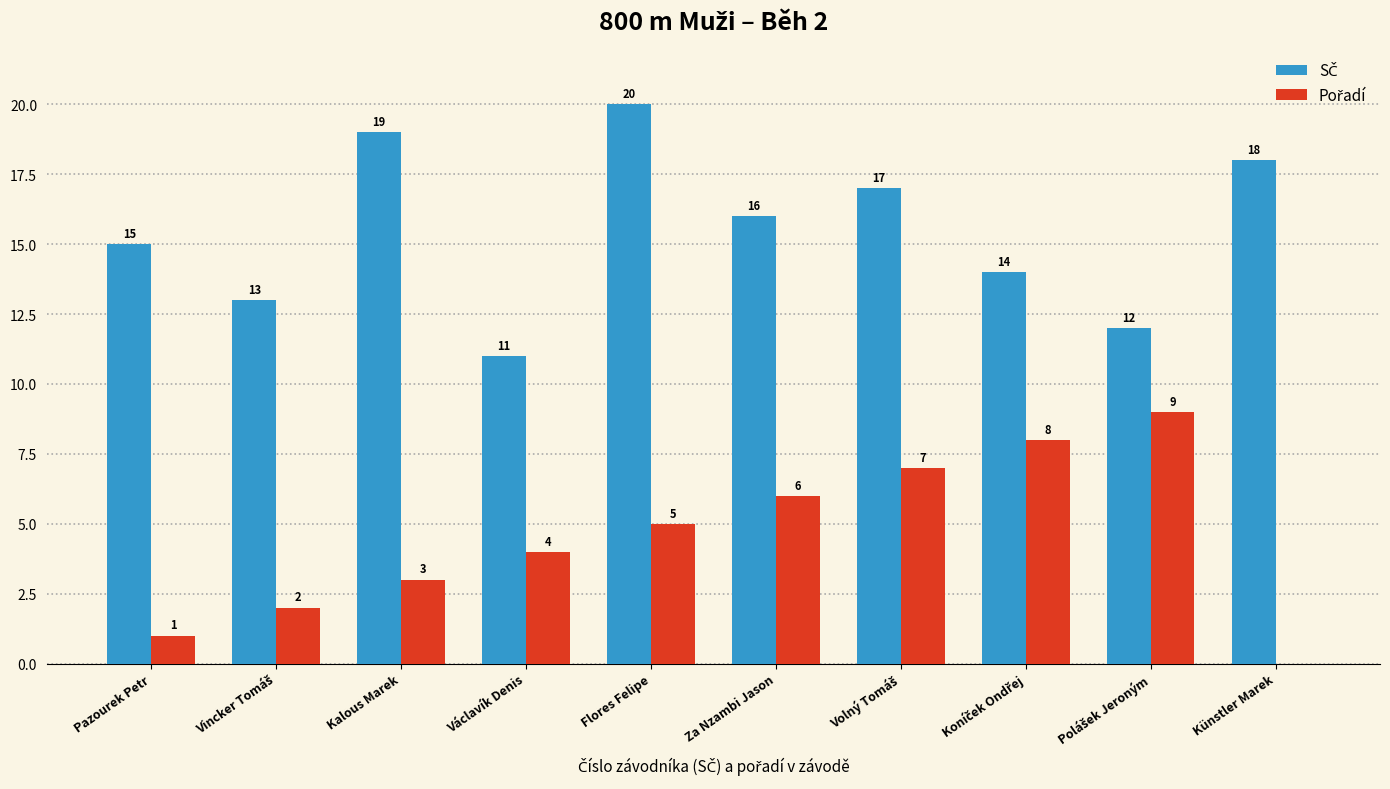

At which category is the sum across all series the highest?

Flores Felipe